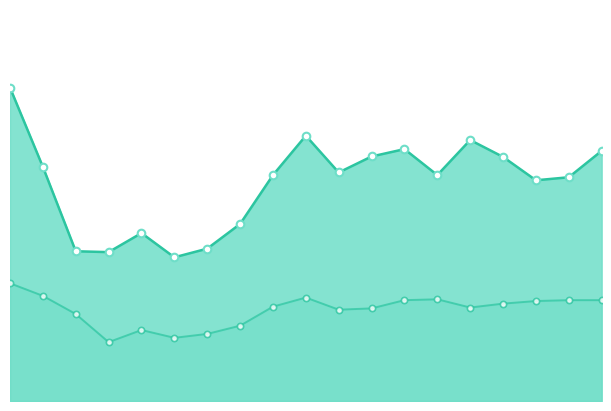

At which category is the sum across all series the highest?

2006-03-10